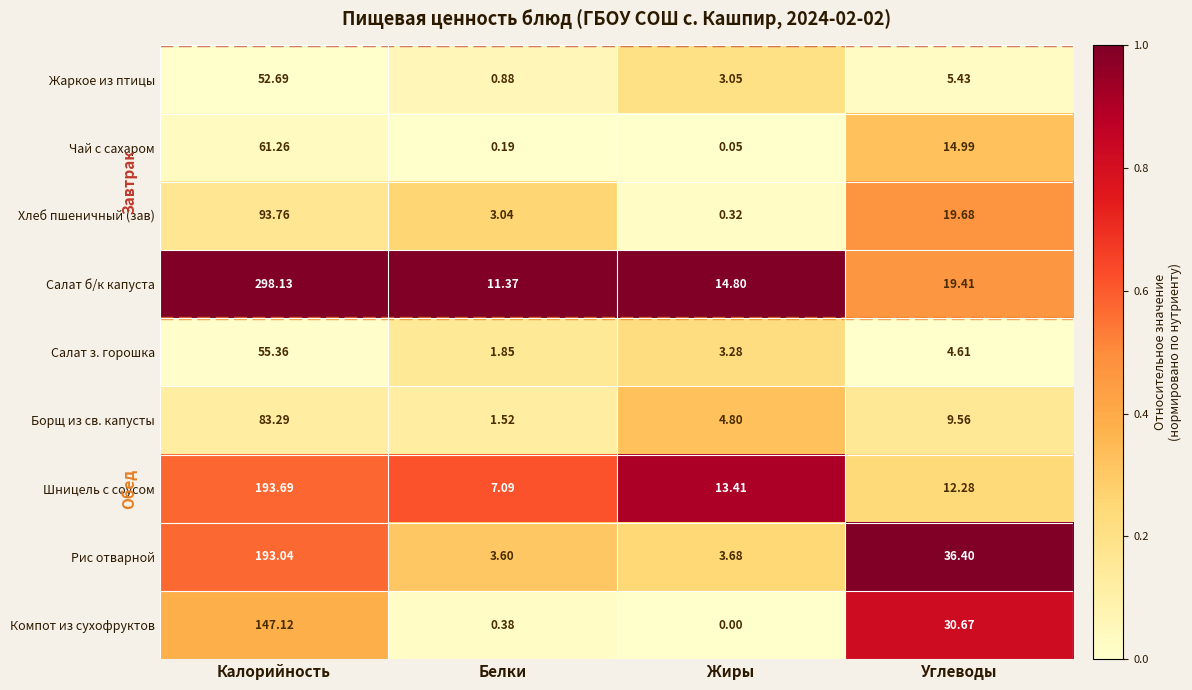

How many distinct data groups are displayed?

9